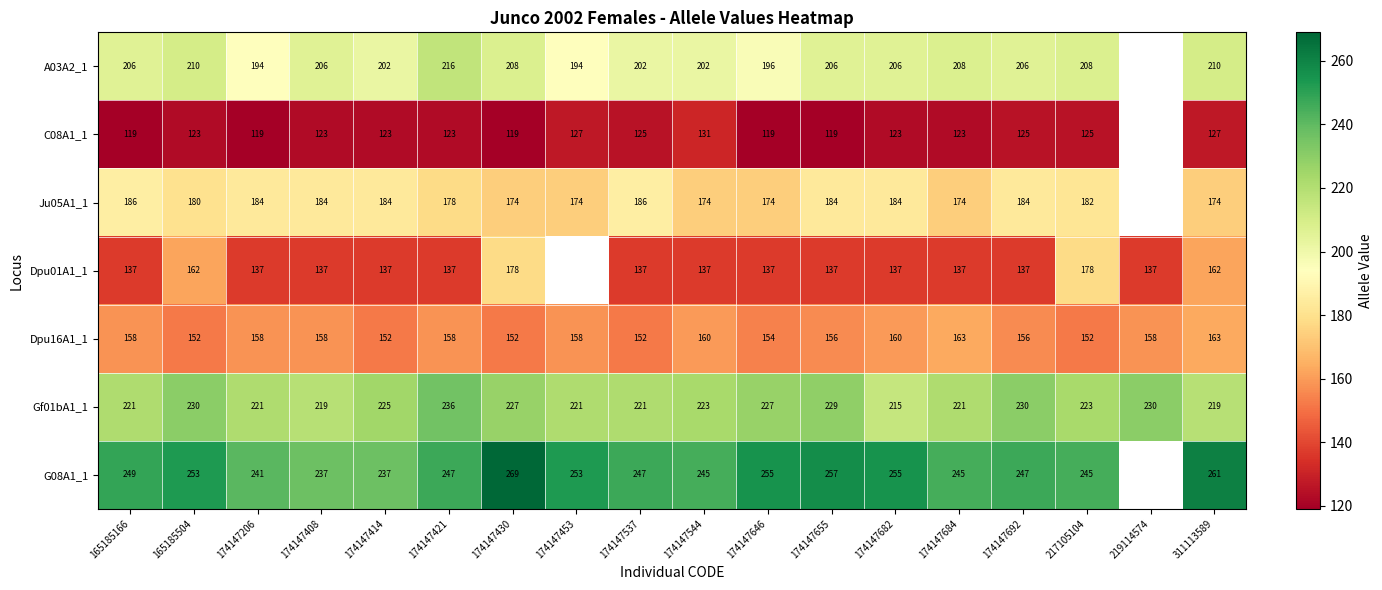

What is the difference between the highest and lowest values at 165185166?

130